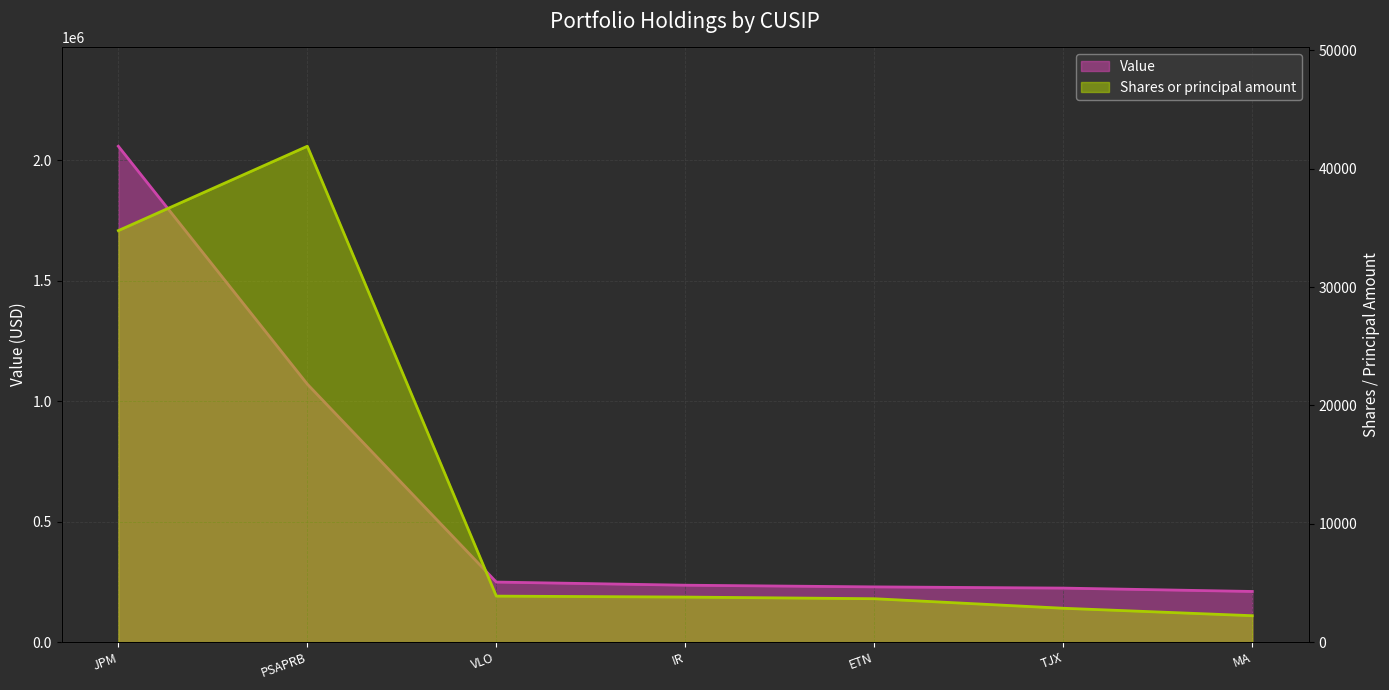

How many data points in Shares or principal amount are less than 3800?

3